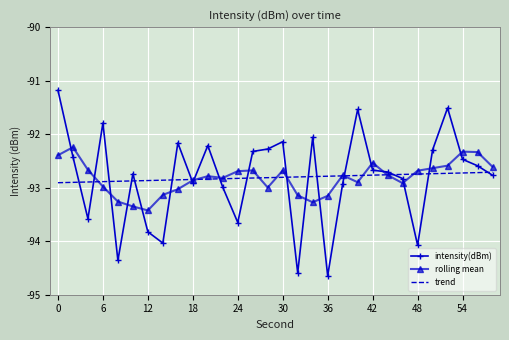

What is the lowest value of the trend series?

-92.9